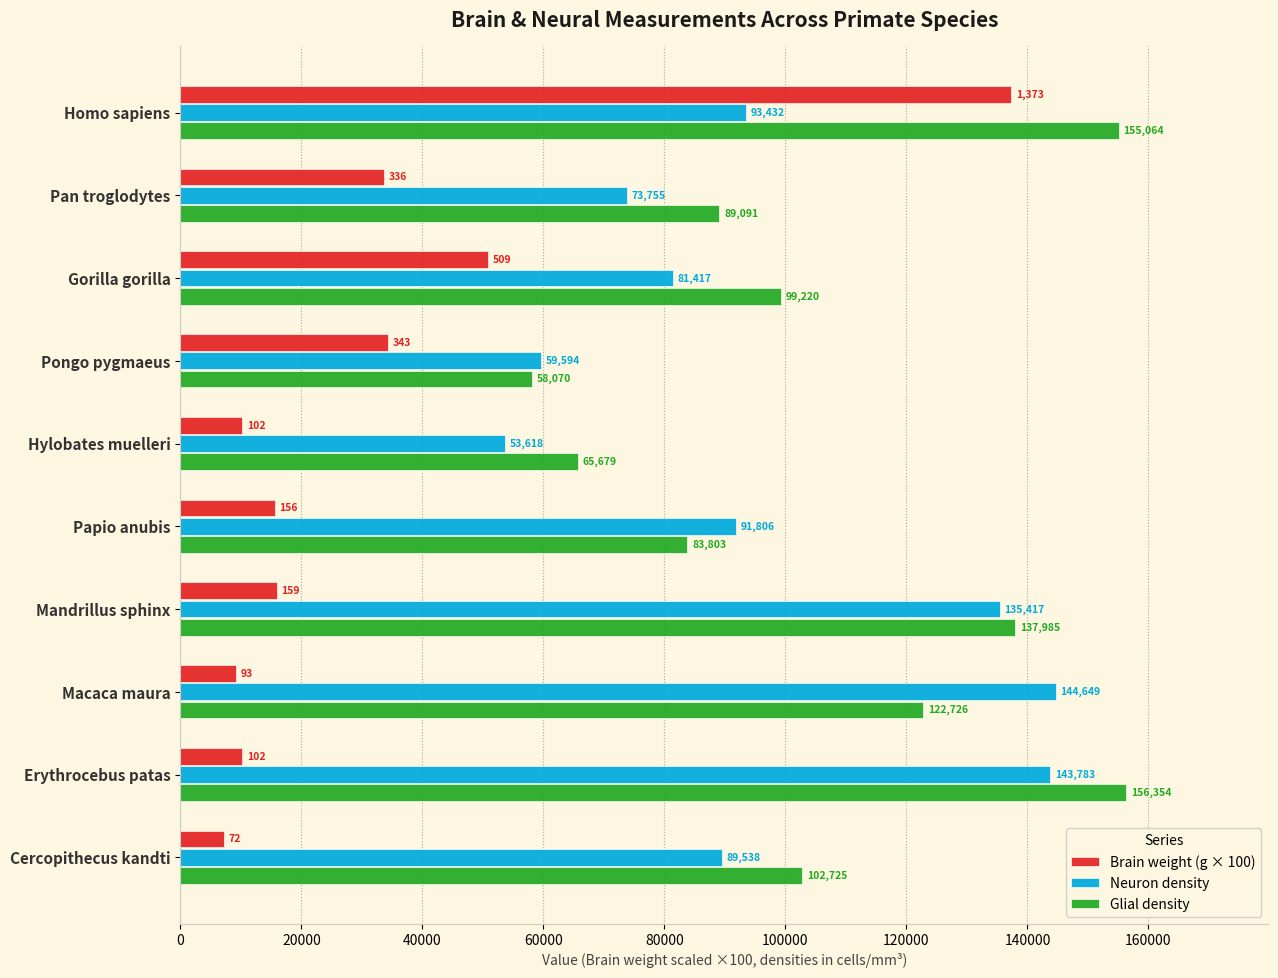

At which category does the chart reach its minimum across all series?

Cercopithecus kandti